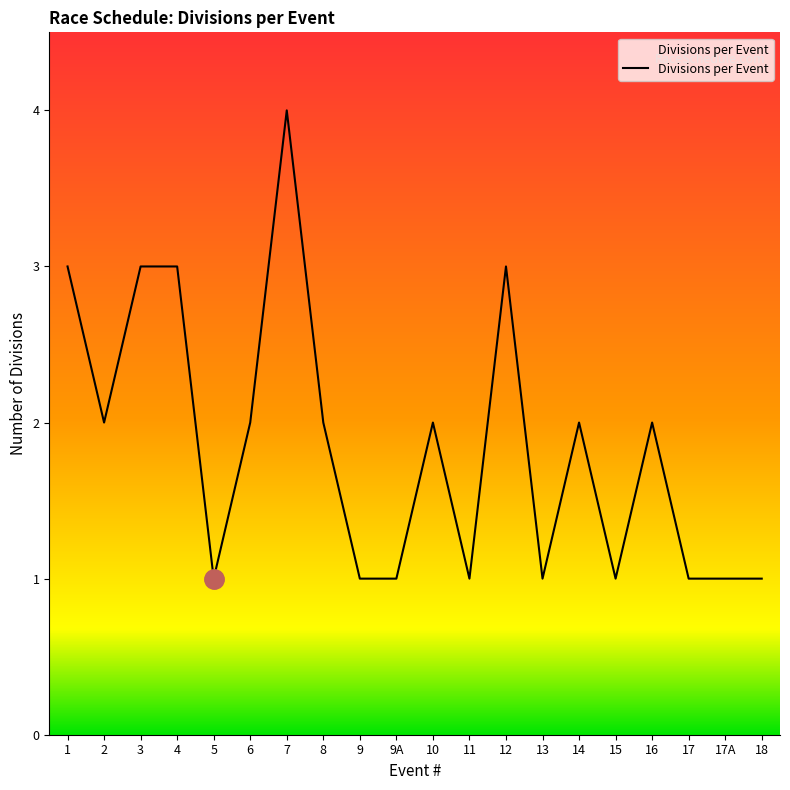

What is the difference between the maximum and minimum values?

3